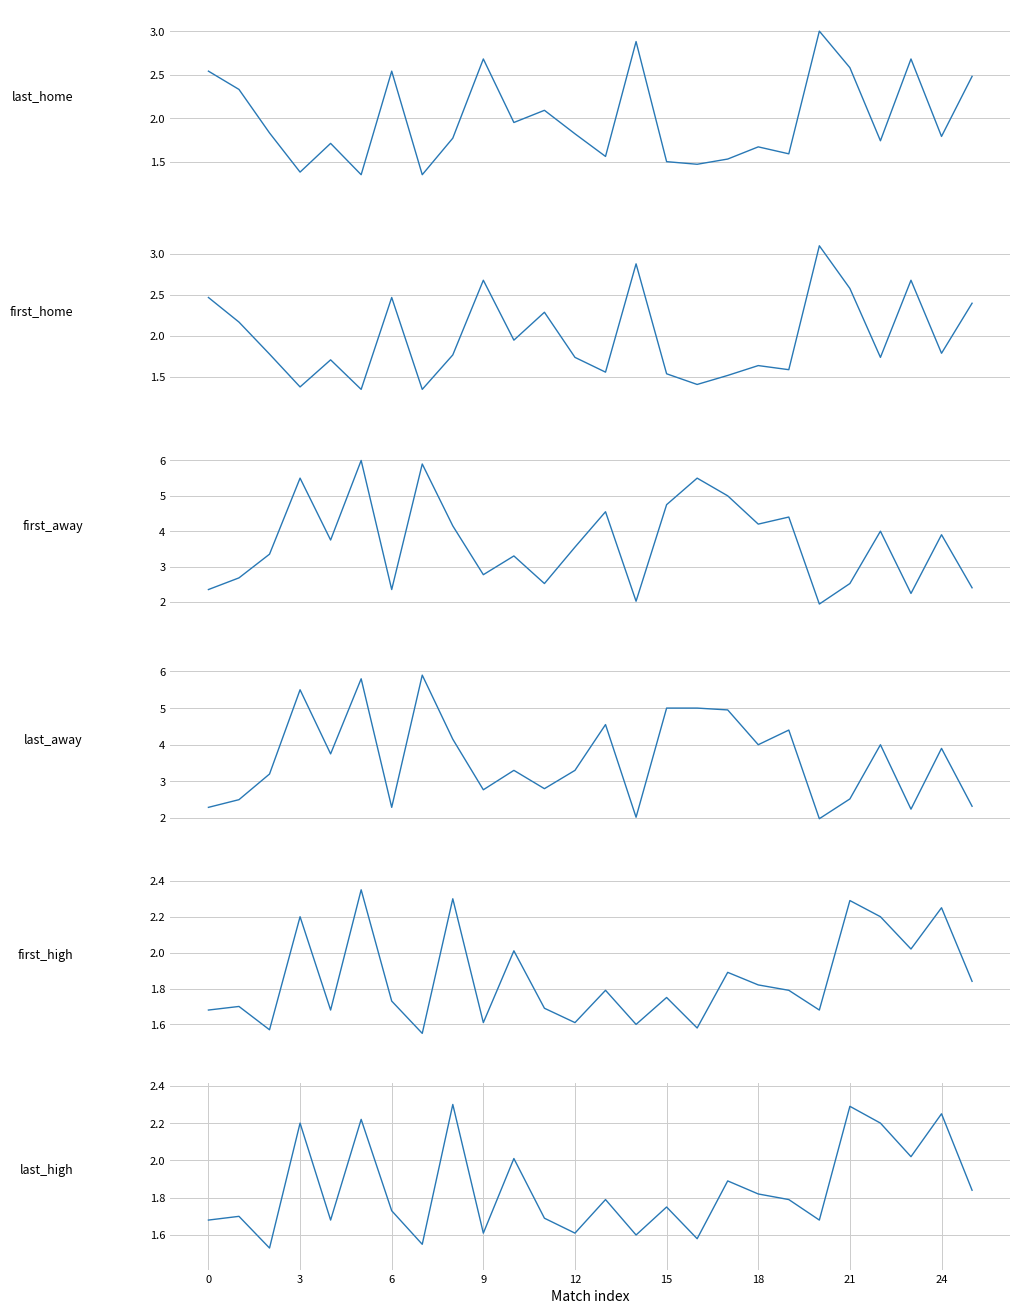

What are all the series names shown in the legend?

last_home, first_home, first_away, last_away, first_high, last_high